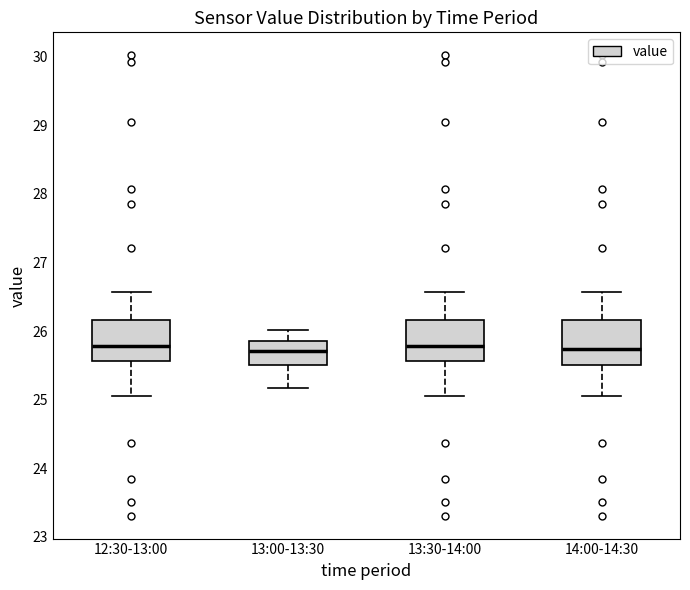

Reading left to right, transcribe this box plot: for each box, give where its median line is, the range the box spans, and where its two whiskers end, as read against the y-axis. The values are not printed on the chart, so give them approximately, as read against the axis.

12:30-13:00: median 25.8, box 25.6 to 26.2, whiskers 25.1 to 26.6
13:00-13:30: median 25.7, box 25.5 to 25.9, whiskers 25.2 to 26.0
13:30-14:00: median 25.8, box 25.6 to 26.2, whiskers 25.1 to 26.6
14:00-14:30: median 25.7, box 25.5 to 26.2, whiskers 25.1 to 26.6